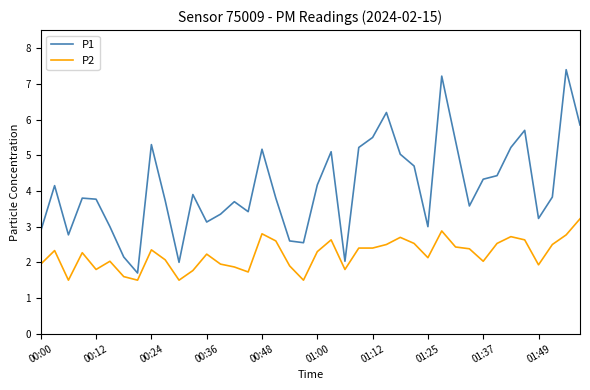

Which series has the widest spread of values?

P1